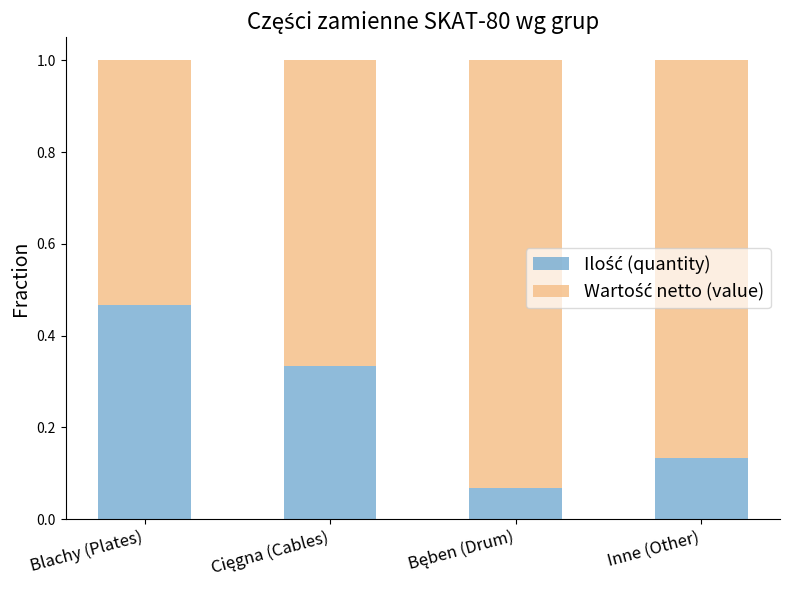

What is the total value across all series at Inne (Other)?

1.0